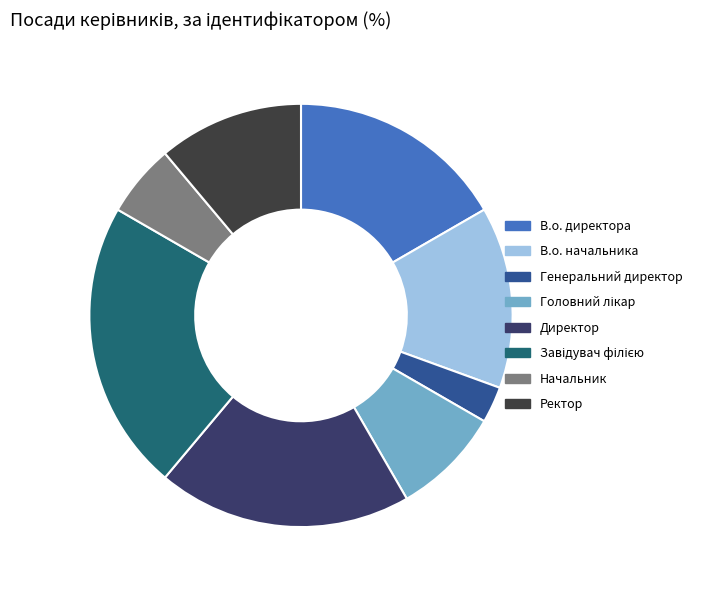

Does В.о. начальника represent more than half of the total?

No